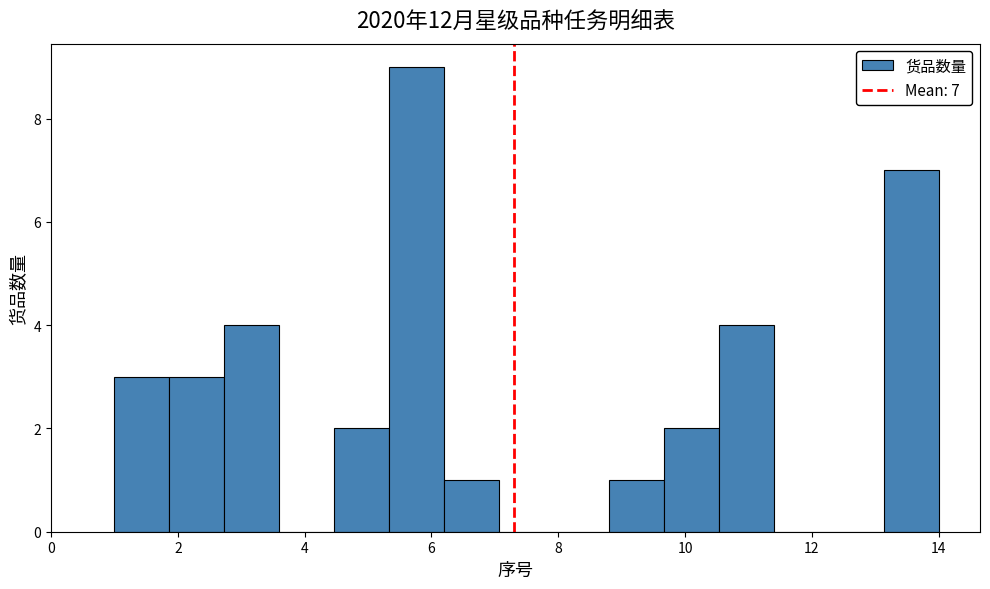

Which range on the x-axis has the tallest bar?

5.4 to 6.2